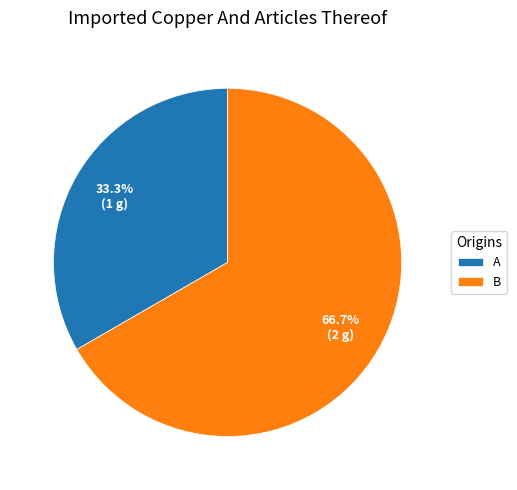

Which category has the smallest portion of the pie?

A